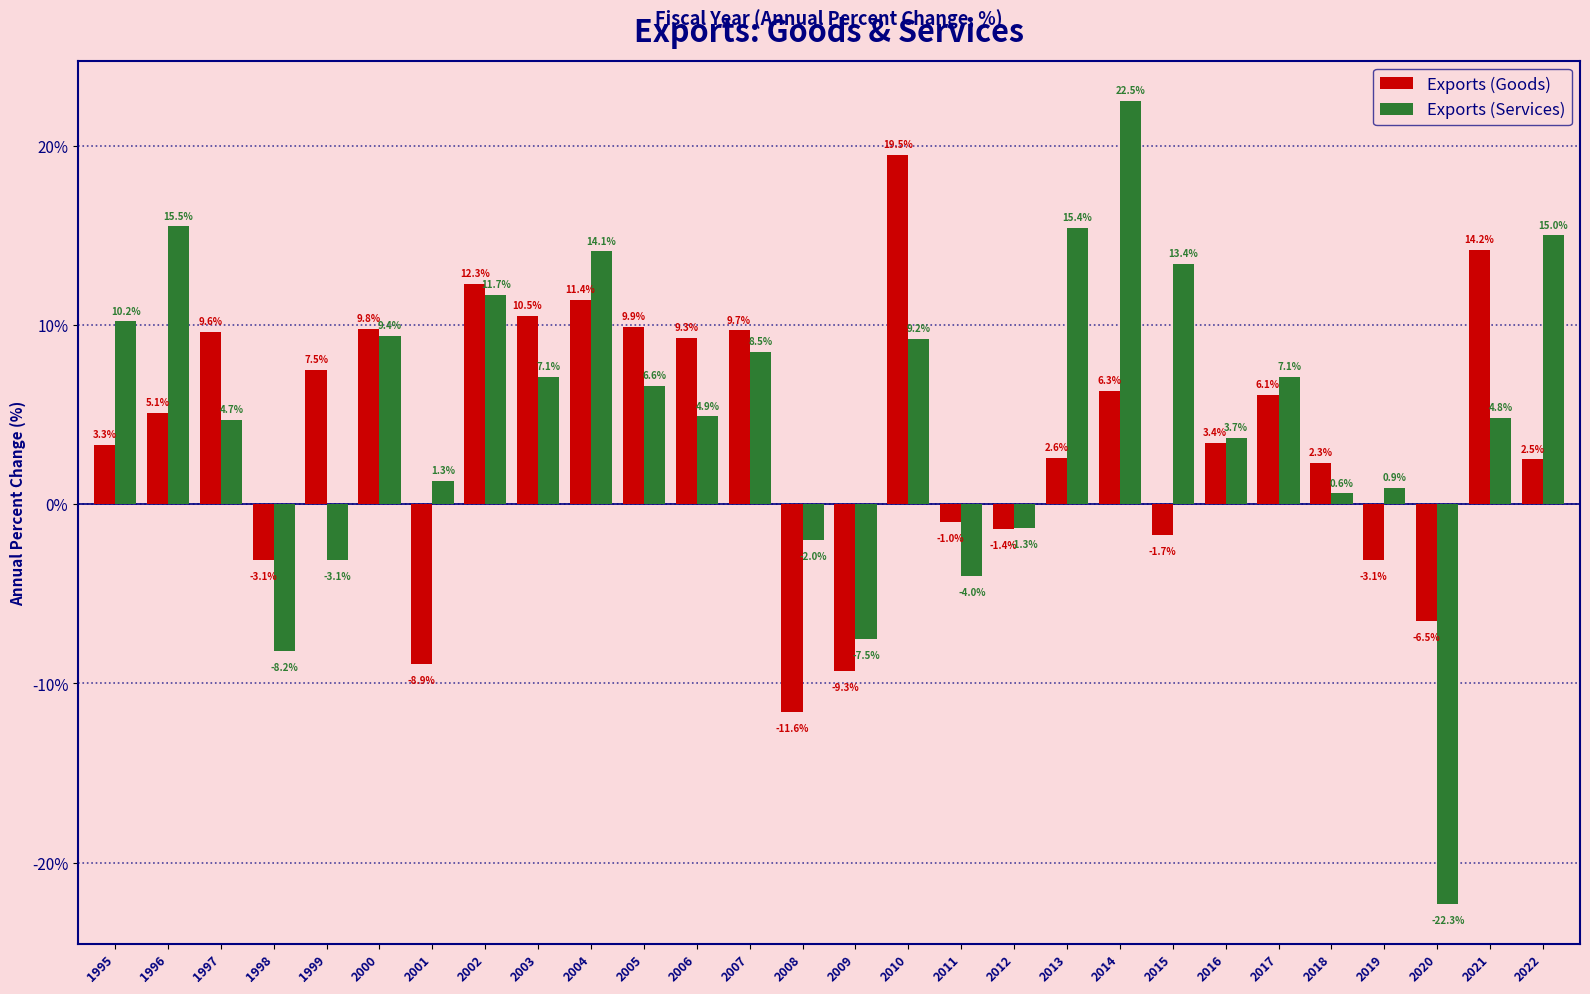

The value of Exports (Services) at 2005 is 6.6. True or false?

True